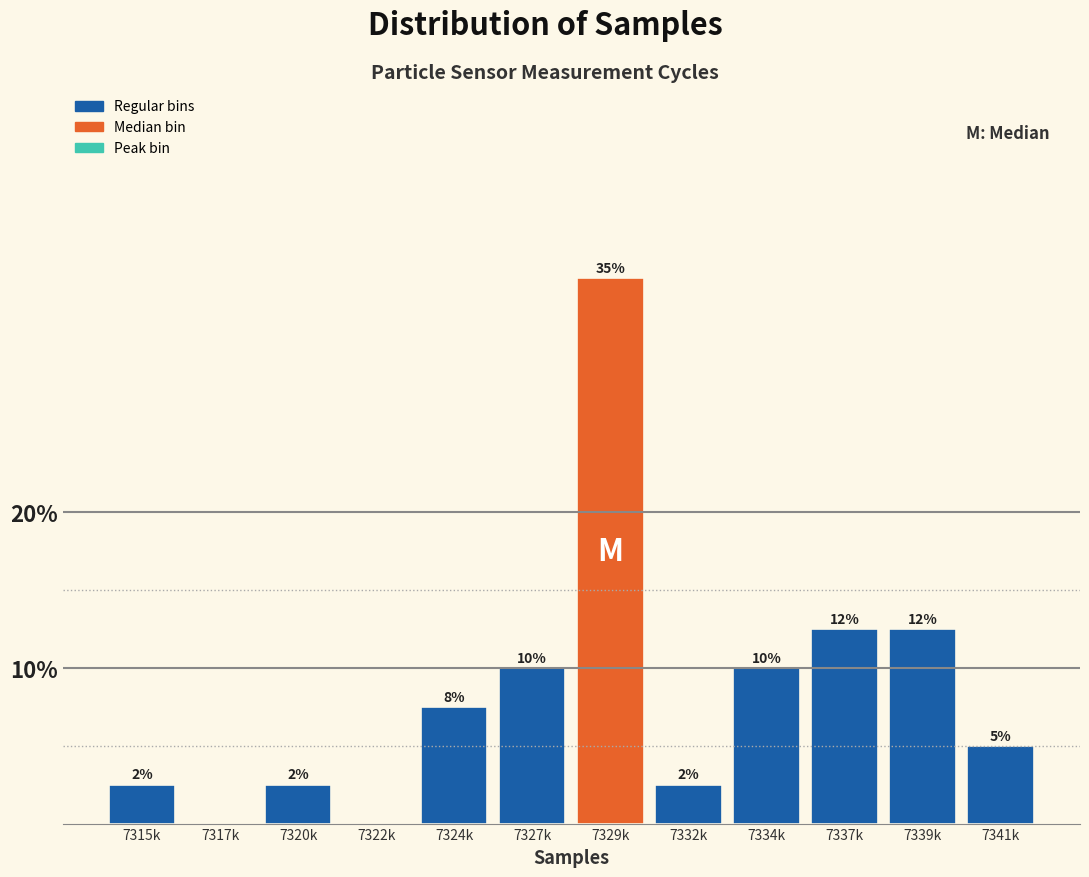

Are the bars horizontal?

No